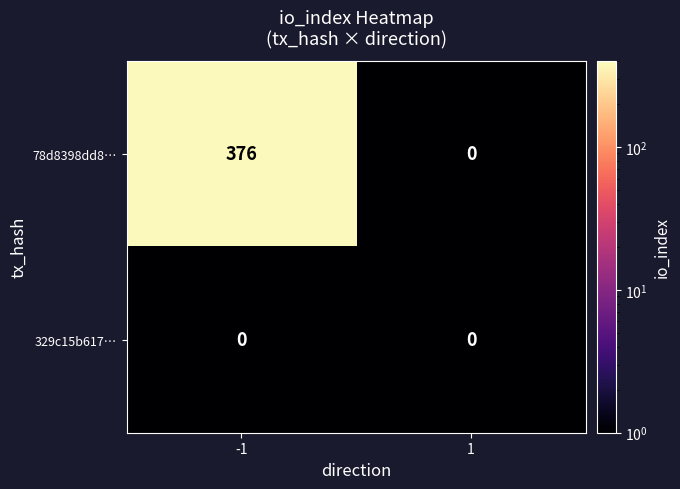

What value does the 78d8398dd8… series have at -1?

376